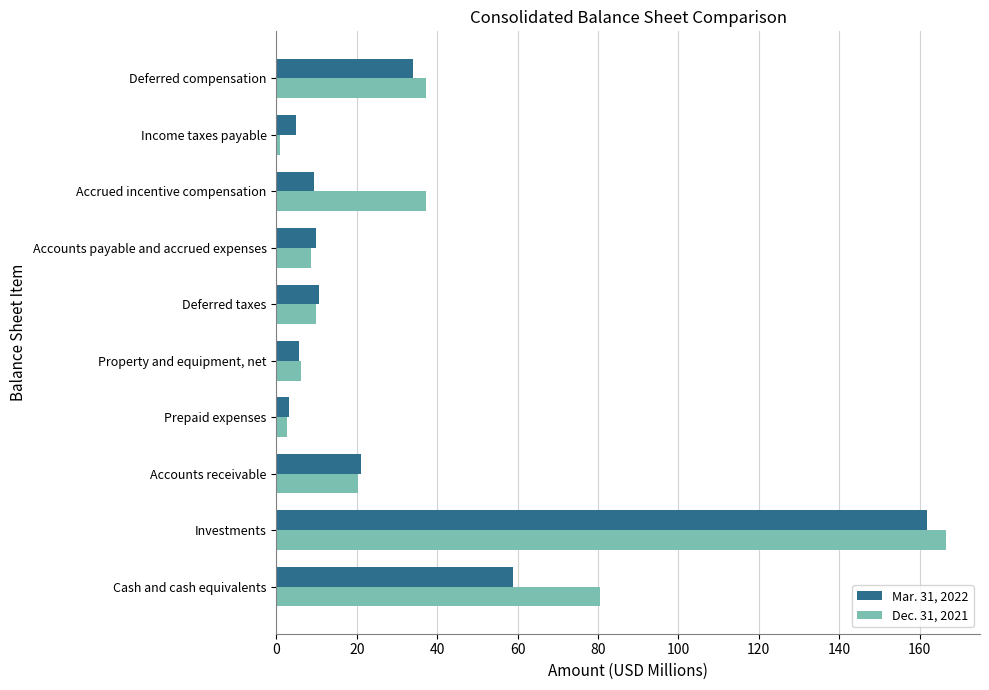

What is the difference between the maximum and minimum values in the Dec. 31, 2021 series?

165.9